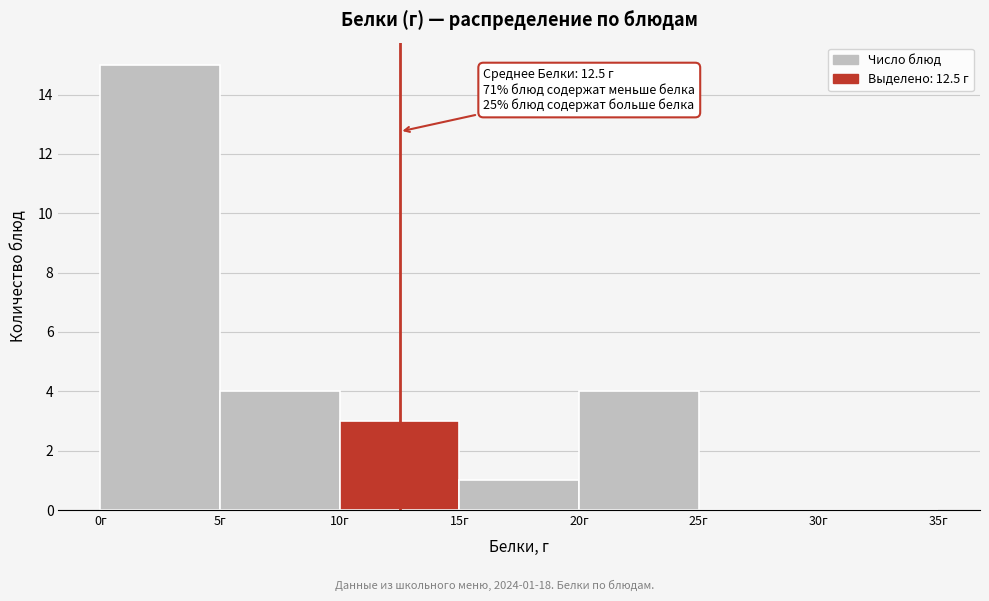

Over which range of the x-axis is the bar tallest?

0 to 5